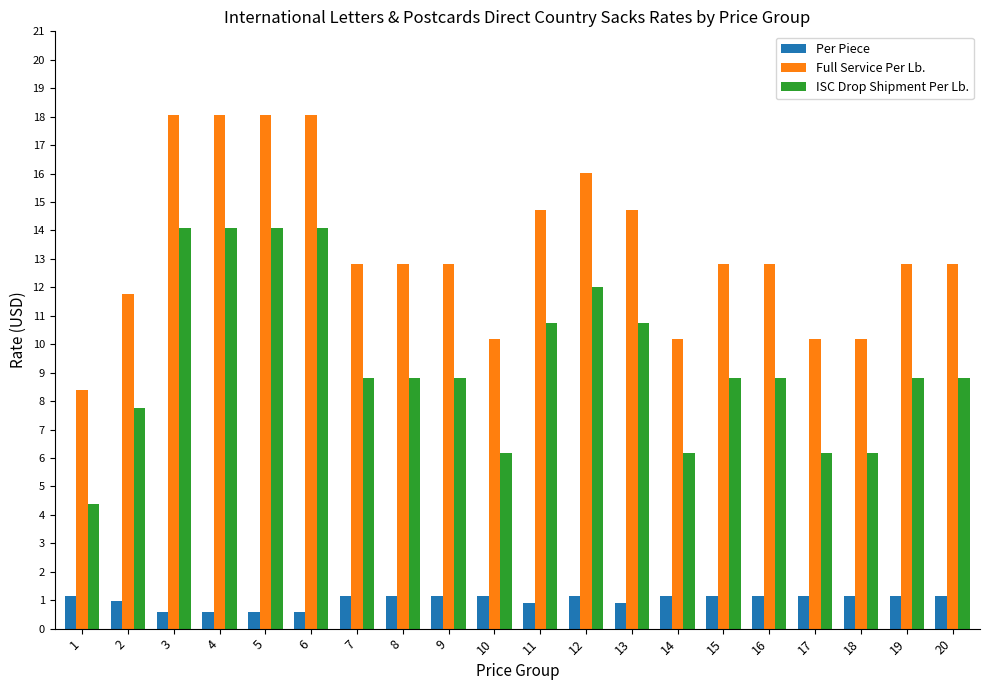

The ISC Drop Shipment Per Lb. series shows 4.8 at 6. True or false?

False